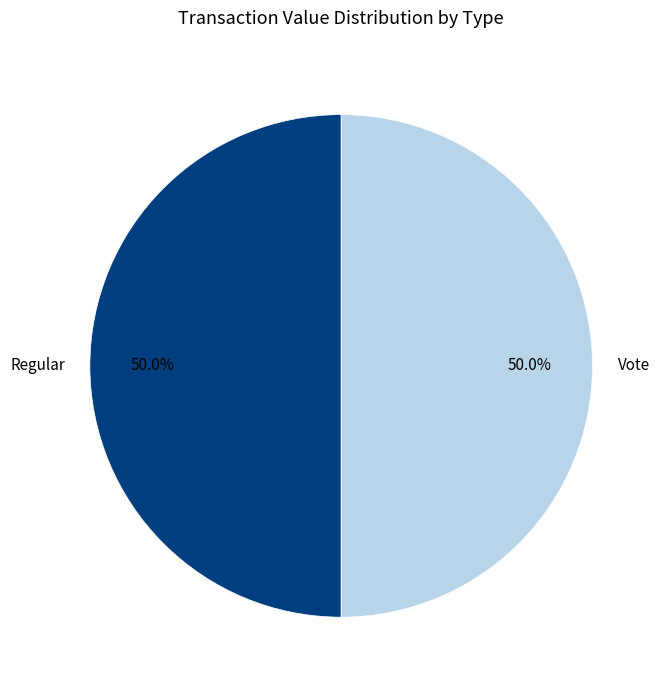

Do Regular and Vote together represent more than half of the pie?

Yes